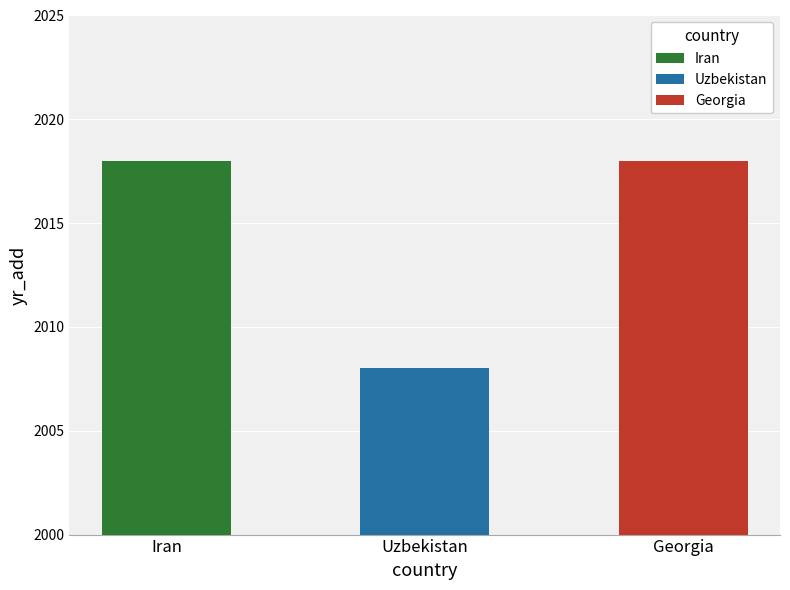

Approximately how many times larger is the value at Iran compared to Georgia?

1.0